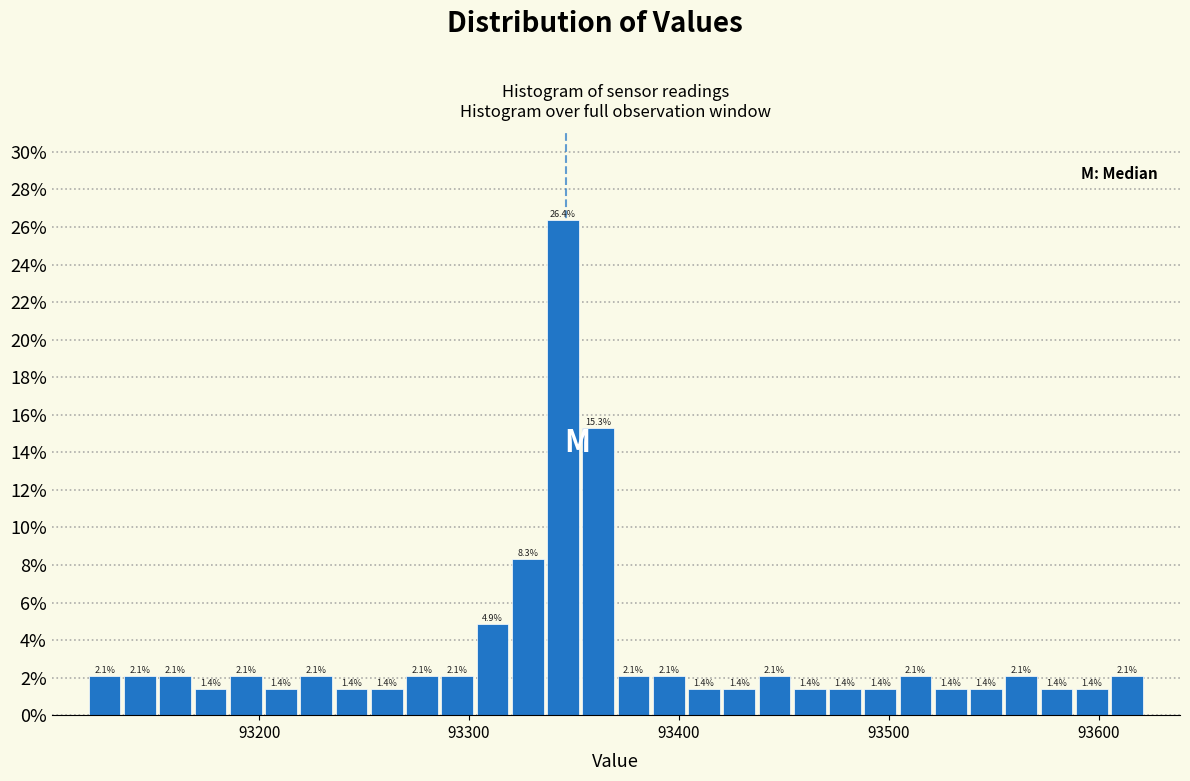

Read against the x-axis, roughly where is the centre of the tallest bar?

93340